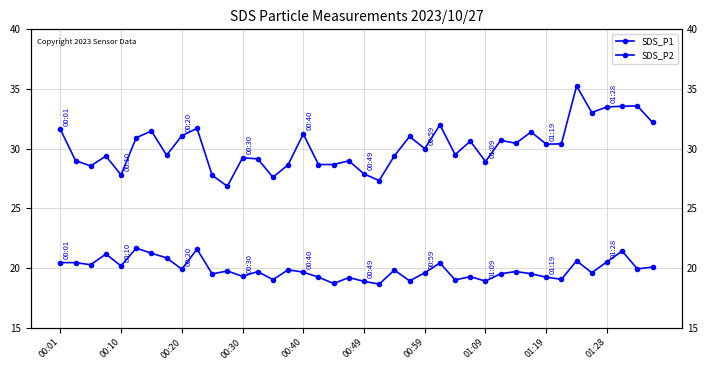

What is the difference between the maximum and minimum values in the SDS_P2 series?

3.0